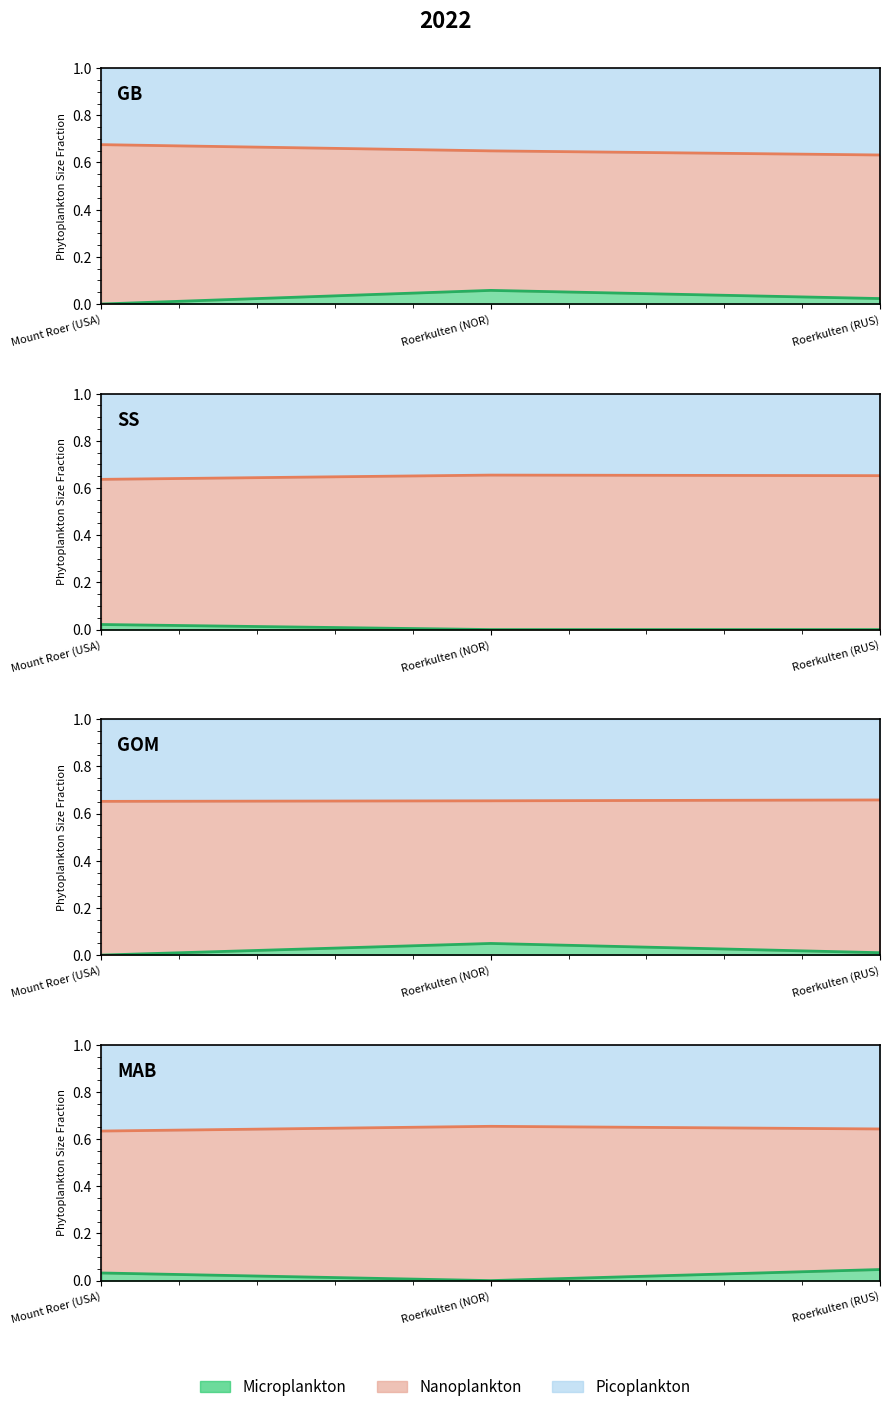

How many lines are shown in the chart?

2